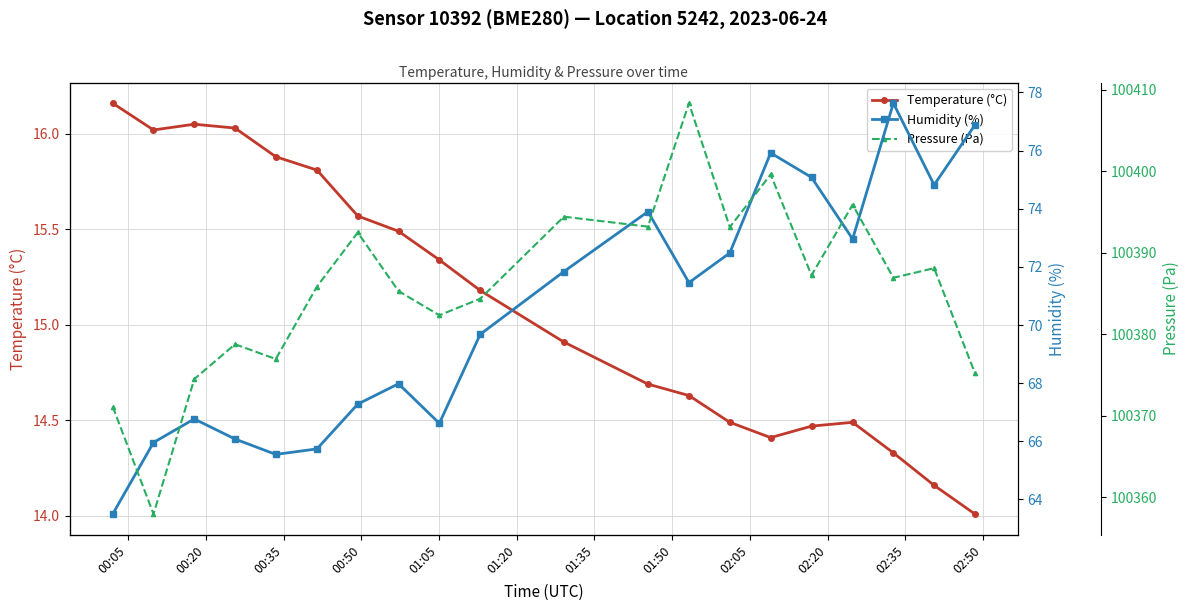

Rank the series by their maximum value, from lowest to highest.

Temperature (°C), Humidity (%), Pressure (Pa)